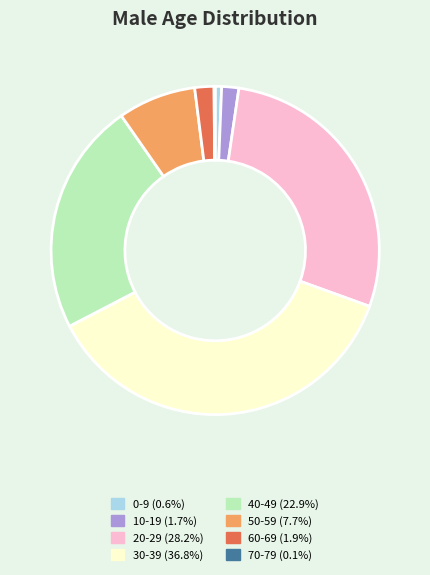

Is there a majority slice in this chart?

No